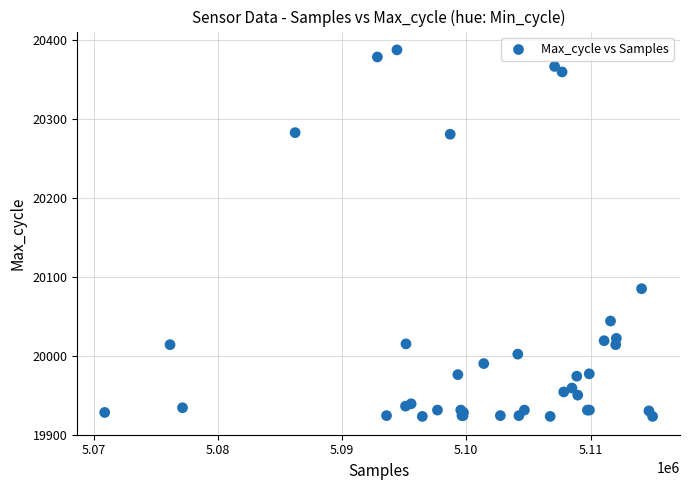

What Y value in the scatter plot is closest to 20155?

20085